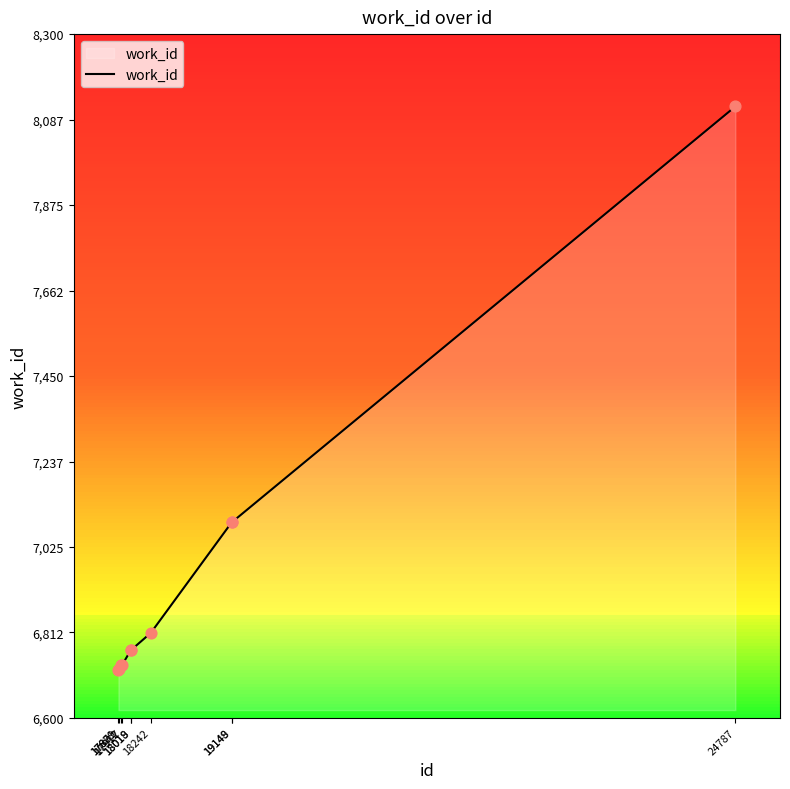

Which has a higher value, 17879 or 19149?

19149